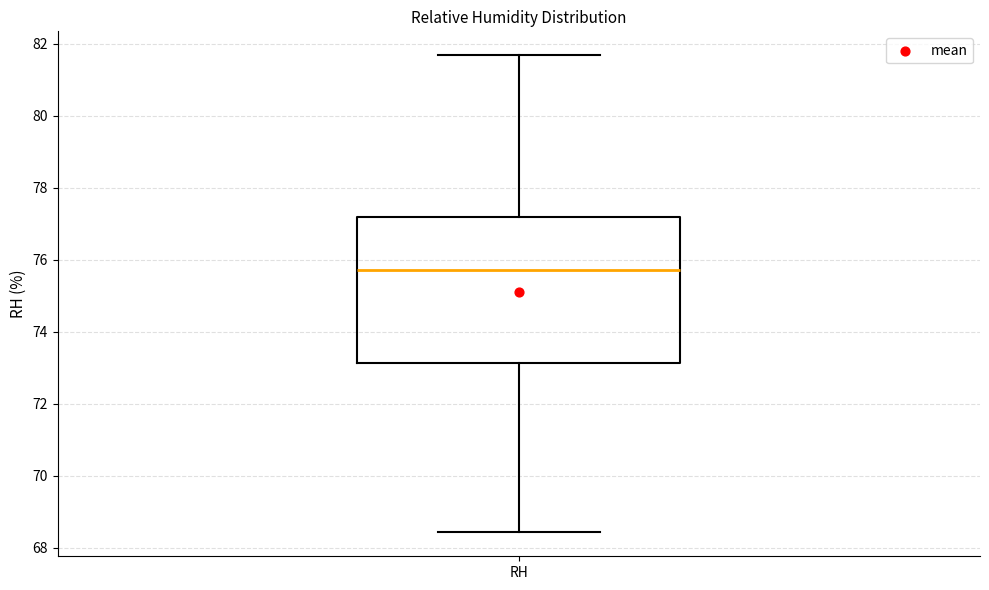

Transcribe this box plot: give where the median line is, the range the box spans, and where the two whiskers end, as read against the y-axis. The values are not printed on the chart, so give them approximately, as read against the axis.

median 75.8, box 73.2 to 77.2, whiskers 68.4 to 81.6